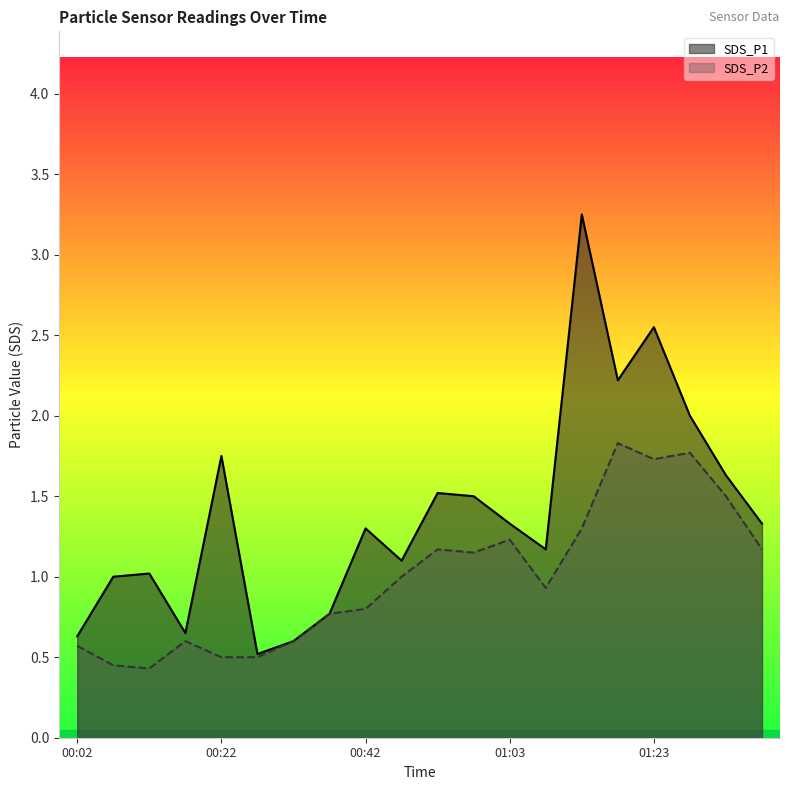

The value of SDS_P2 at 01:28 is 3.2. True or false?

False